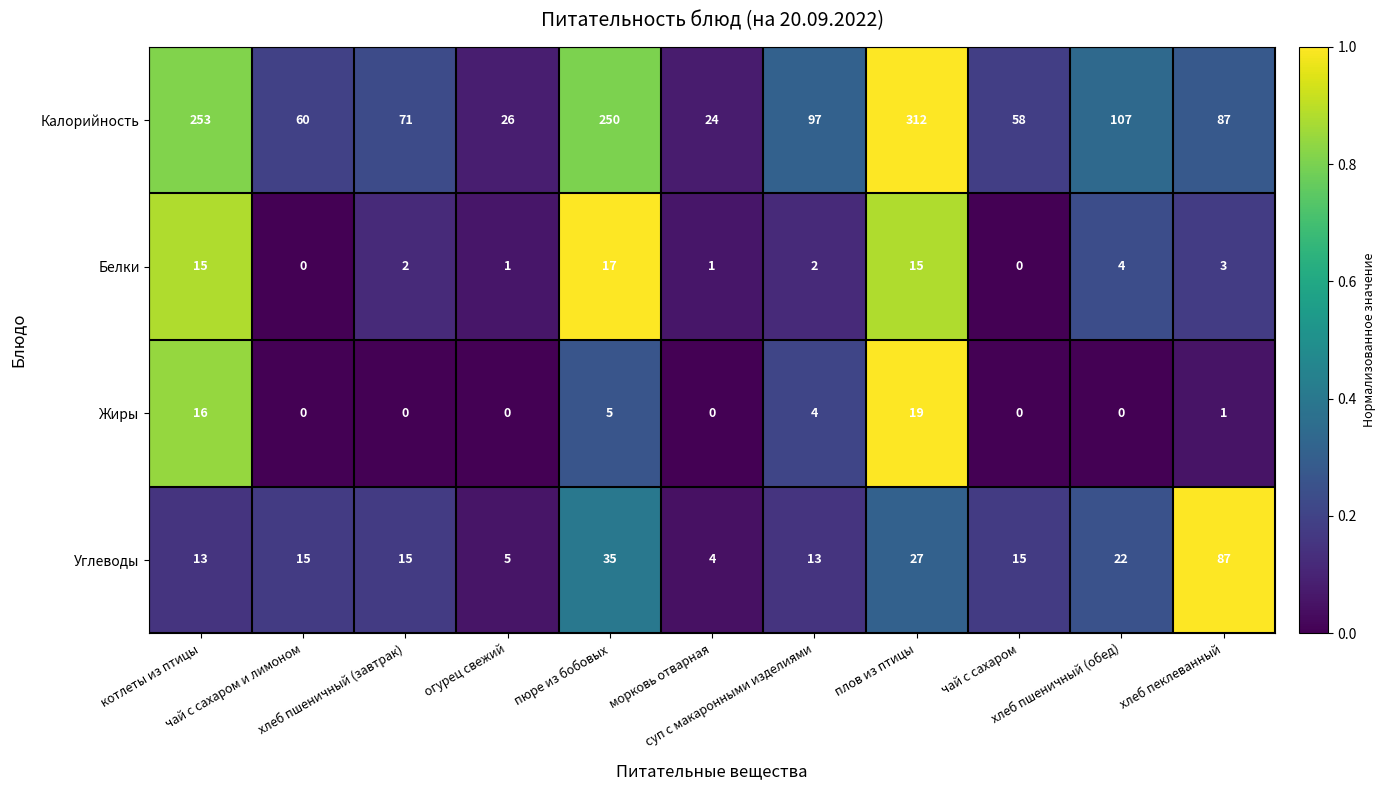

How many data points does each series have?

11